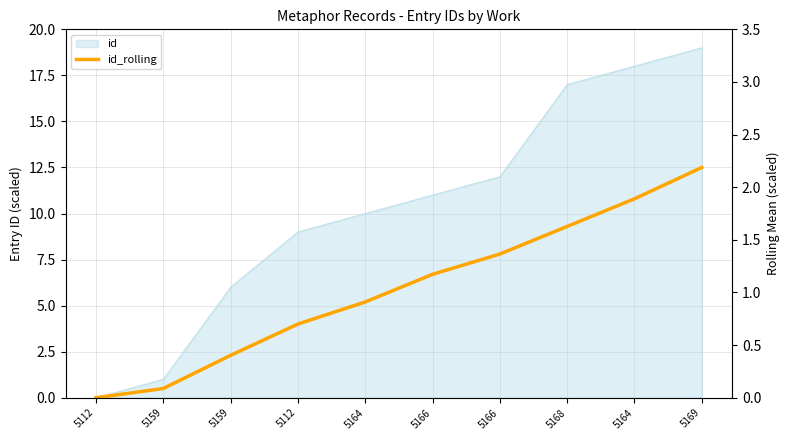

Approximately how many times larger is the value at 5164 compared to 5164?

0.5